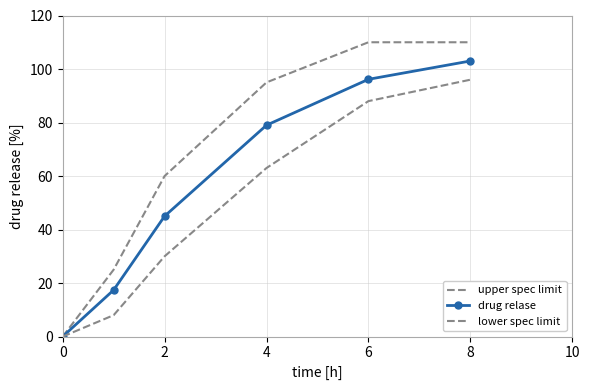

True or false: upper spec limit has more than 2 interior local peaks.

False